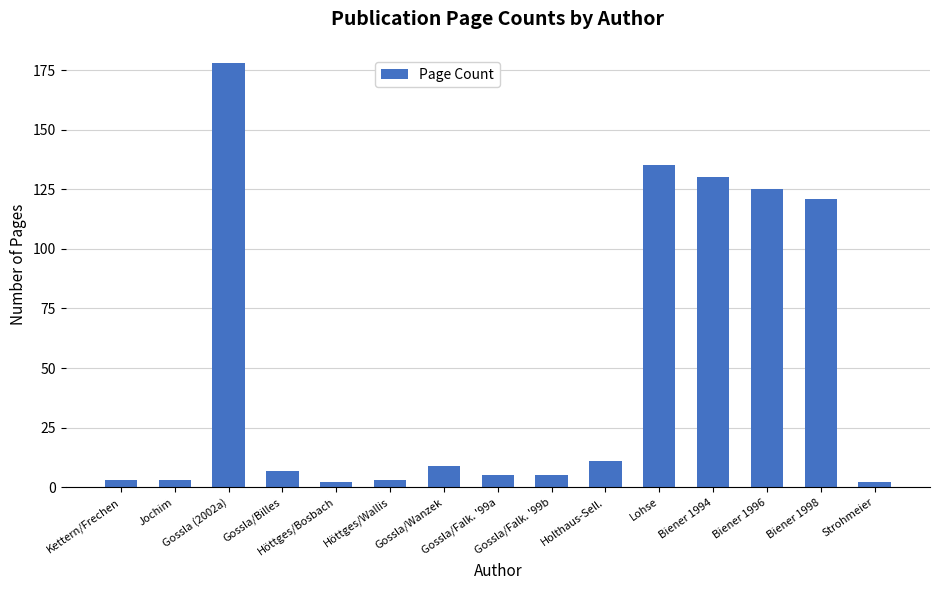

How many values are below 7?

7